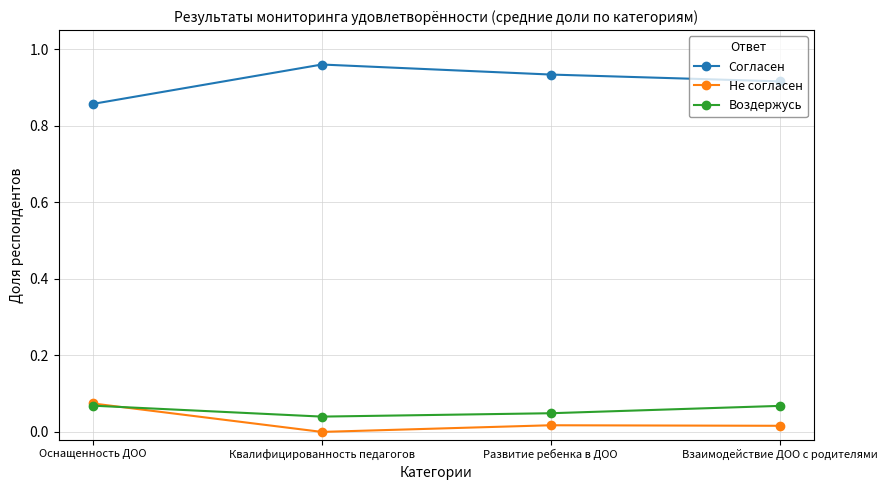

True or false: Воздержусь has a value of 0.0 at Развитие ребенка в ДОО.

True